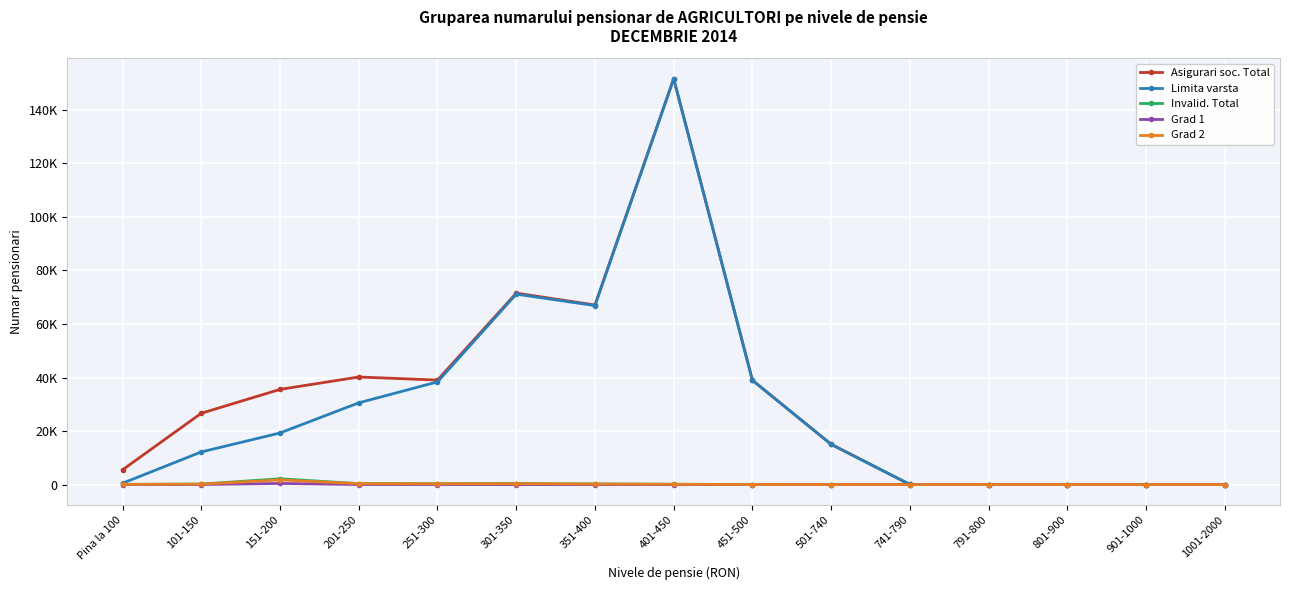

What are all the series names shown in the legend?

Asigurari soc. Total, Limita varsta, Invalid. Total, Grad 1, Grad 2